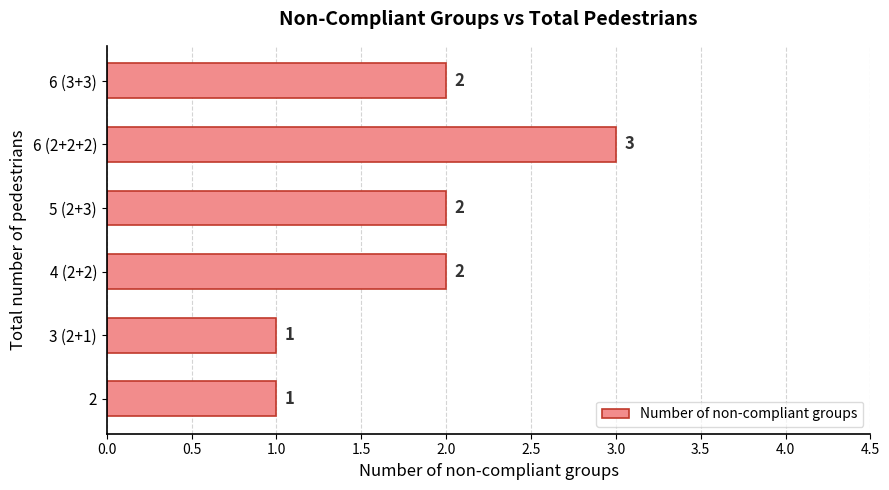

Count the values in the range 1 to 2.

5